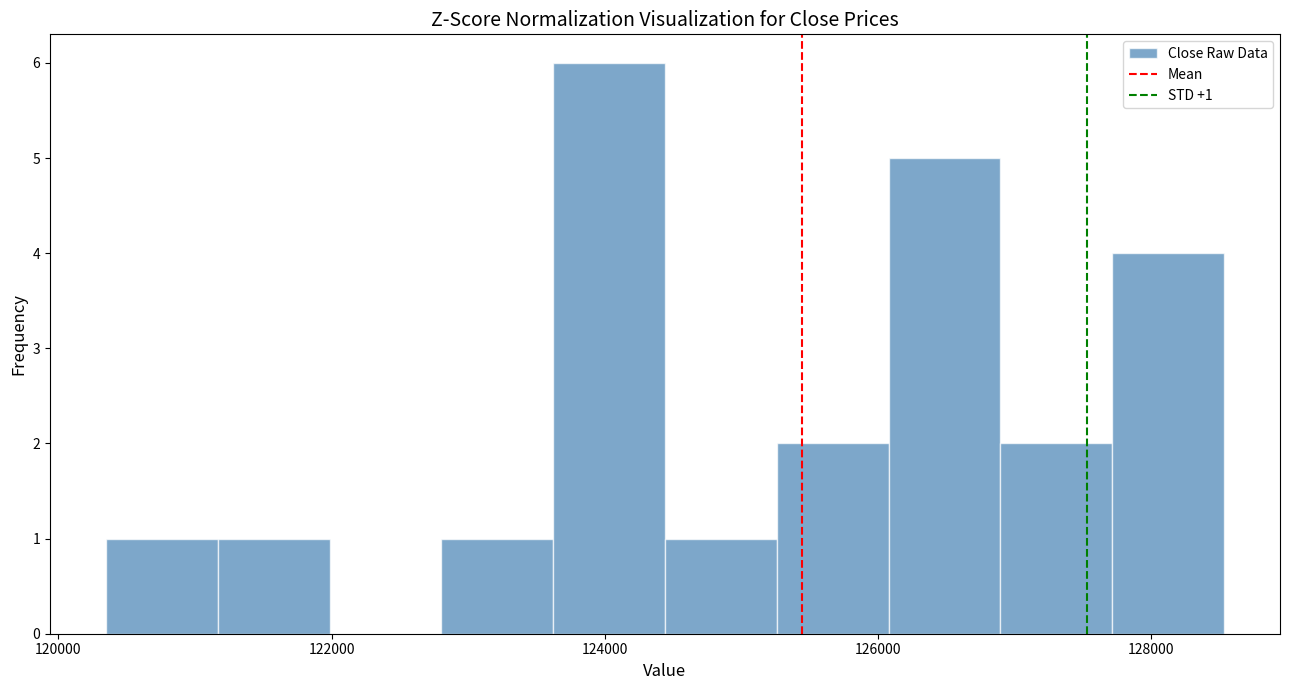

Over which range of the x-axis is the bar tallest?

123600 to 124400